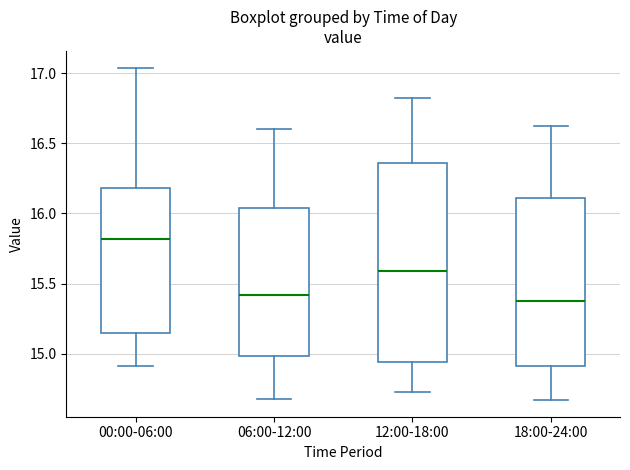

Reading left to right, transcribe this box plot: for each box, give where its median line is, the range the box spans, and where its two whiskers end, as read against the y-axis. The values are not printed on the chart, so give them approximately, as read against the axis.

00:00-06:00: median 15.80, box 15.15 to 16.20, whiskers 14.90 to 17.05
06:00-12:00: median 15.40, box 15.00 to 16.05, whiskers 14.70 to 16.60
12:00-18:00: median 15.60, box 14.95 to 16.35, whiskers 14.75 to 16.80
18:00-24:00: median 15.40, box 14.90 to 16.10, whiskers 14.65 to 16.60